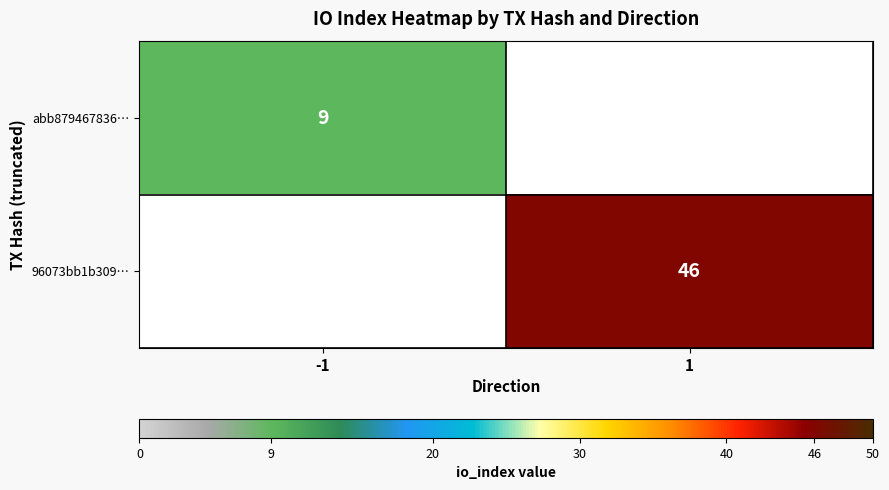

Is the value of abb879467836… at -1 greater than the value of 96073bb1b309… at 1?

No